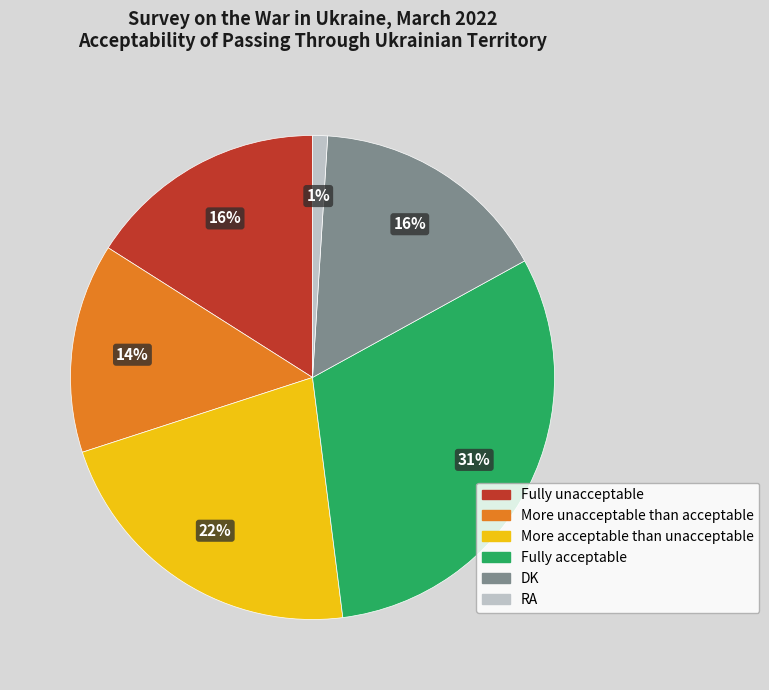

To the nearest percent, what is the combined percentage of More acceptable than unacceptable and Fully acceptable?

53%